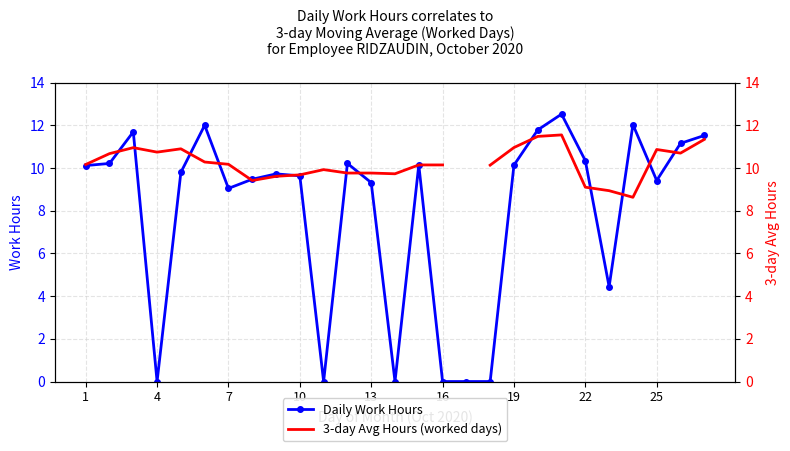

What is the maximum value for Daily Work Hours?

12.5